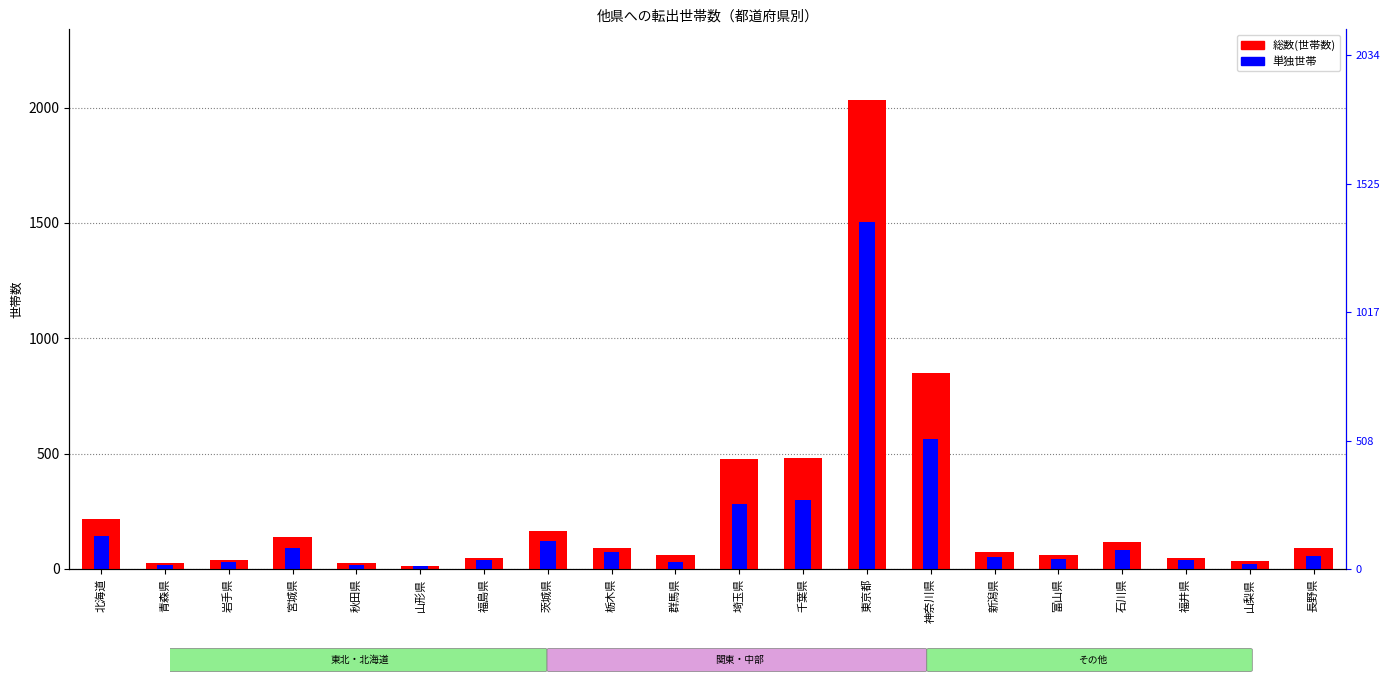

Between 石川県 and 福井県, which is larger?

石川県